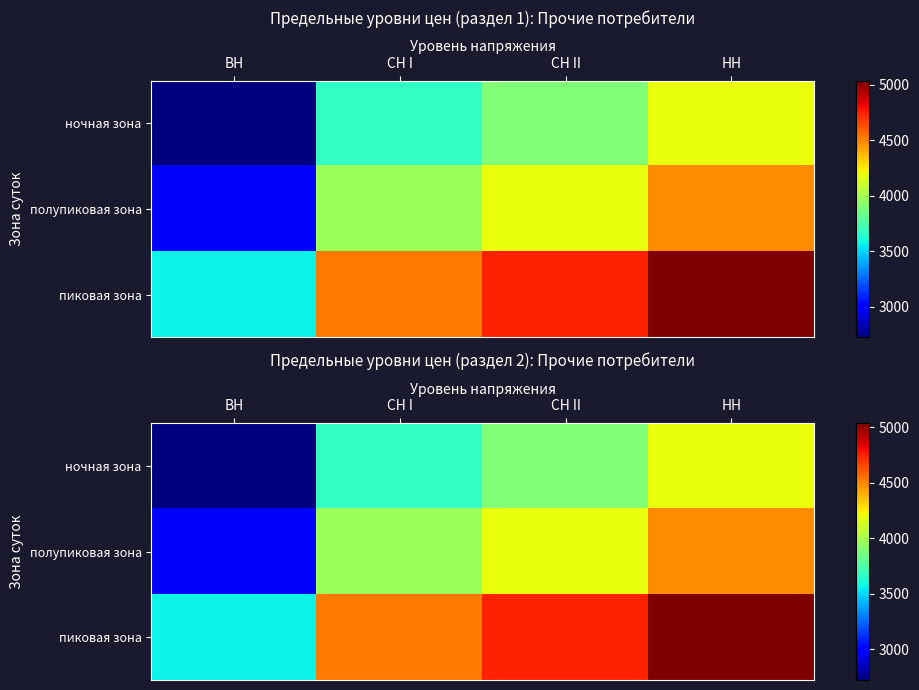

Read the пиковая зона value at ВН.

3572.8